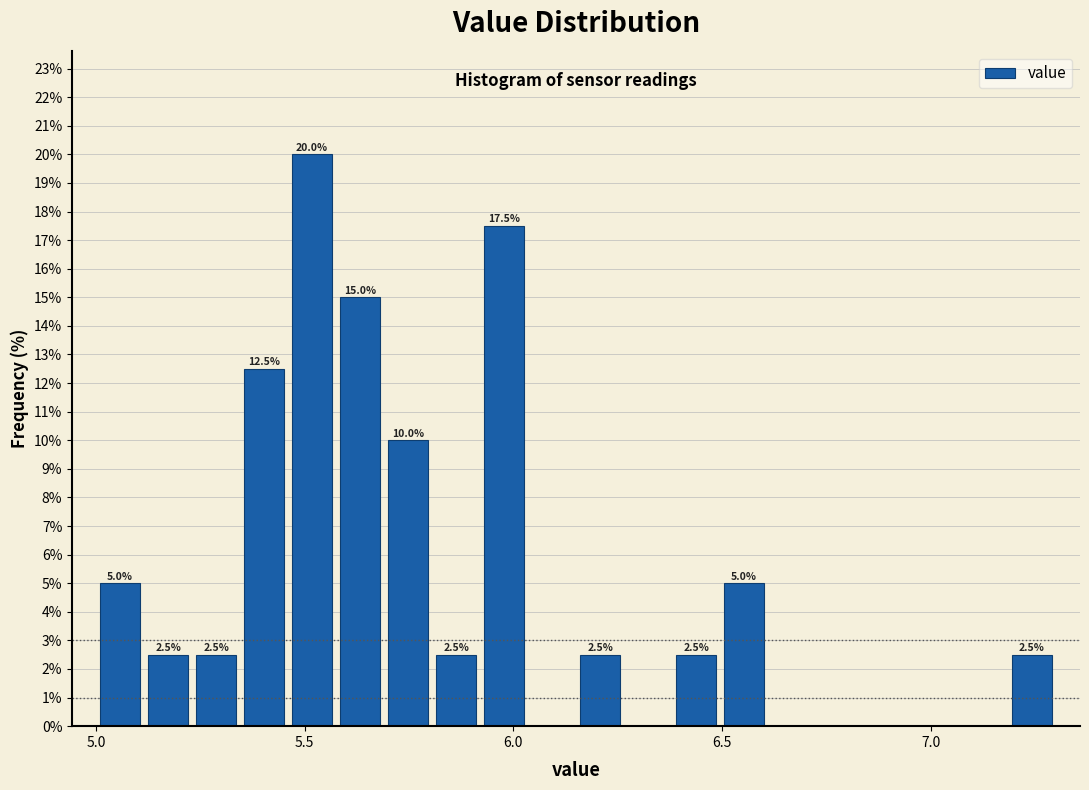

Read against the x-axis, roughly where is the centre of the tallest bar?

5.50